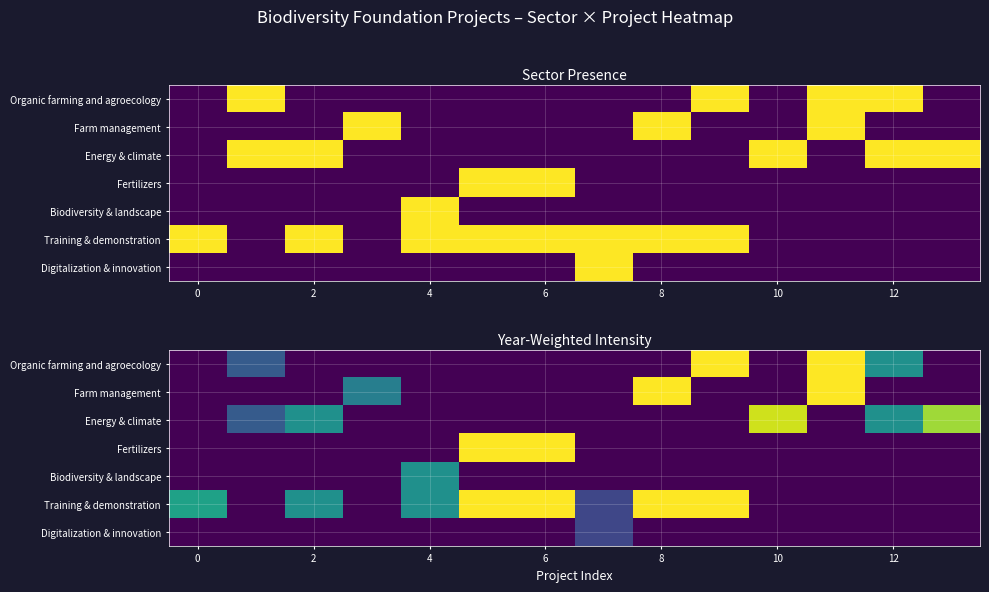

How many values in the Digitalization & innovation series exceed 0?

1